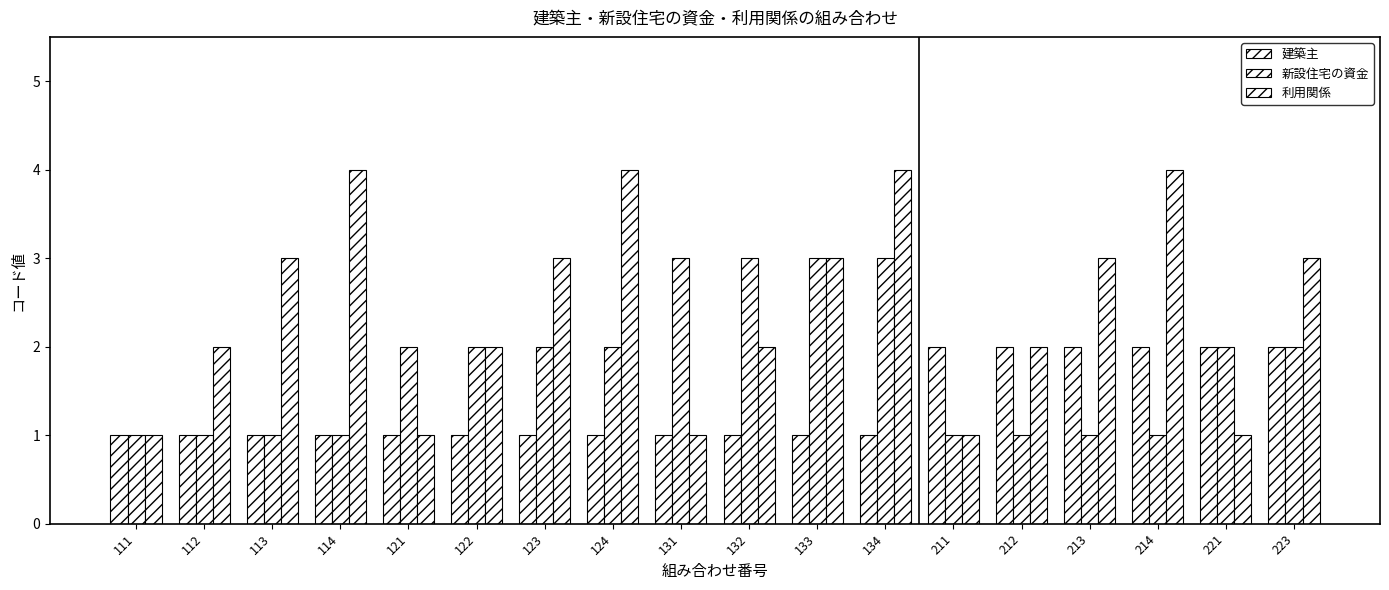

How many distinct data groups are displayed?

3